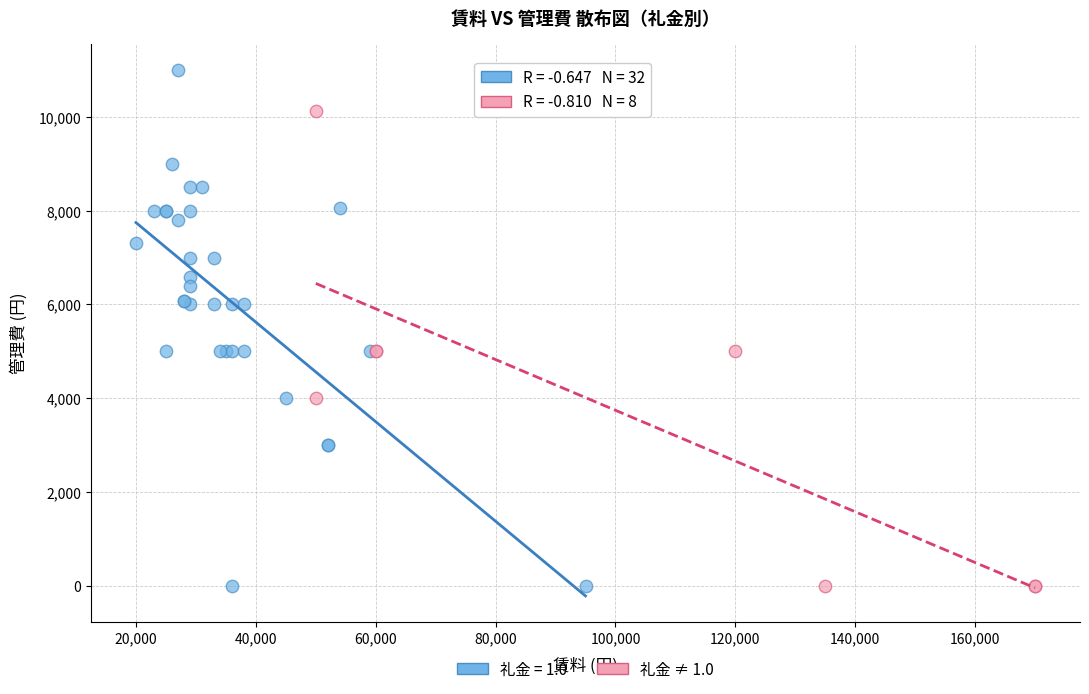

Which series reaches the maximum Y coordinate?

礼金 = 1.0